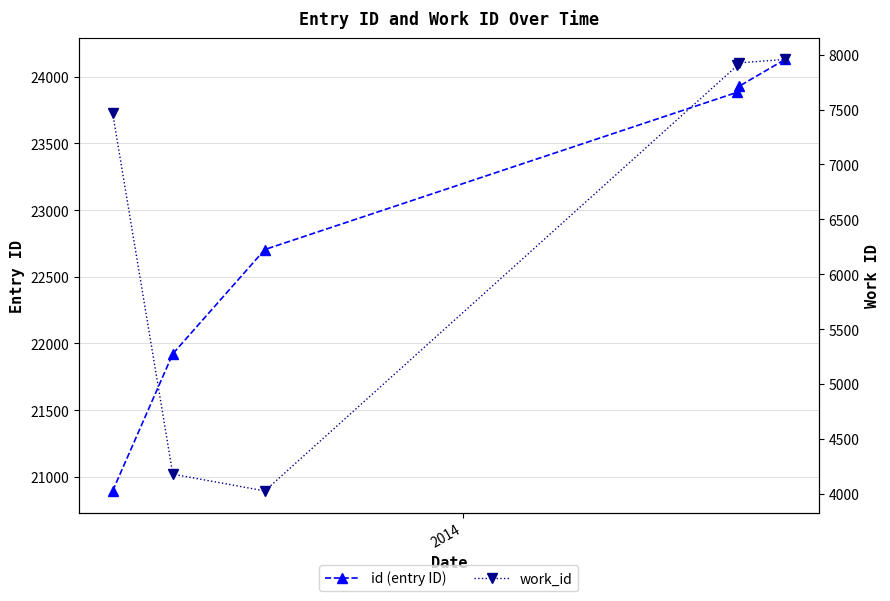

True or false: work_id has more than 2 points higher than both neighbors.

False